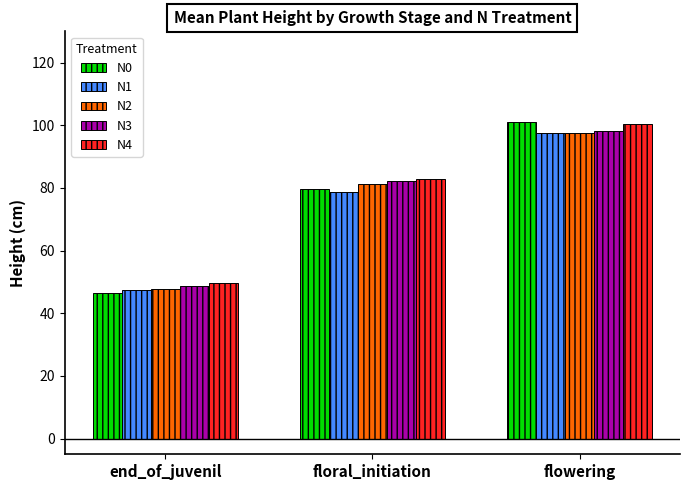

List the labels in order of N2 value, smallest first.

end_of_juvenil, floral_initiation, flowering